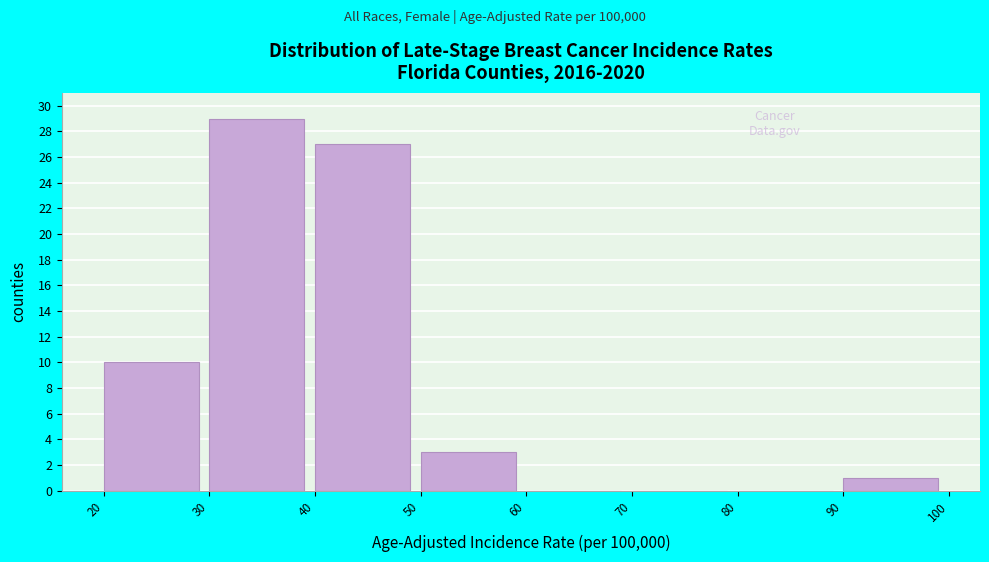

Reading left to right, list every bar in this chart as the range it spans on the x-axis followed by its height. The values are not printed on the chart, so give them approximately, as read against the axis.

20 to 30: 10
30 to 40: 29
40 to 50: 27
50 to 60: 3
60 to 70: 0
70 to 80: 0
80 to 90: 0
90 to 100: 1